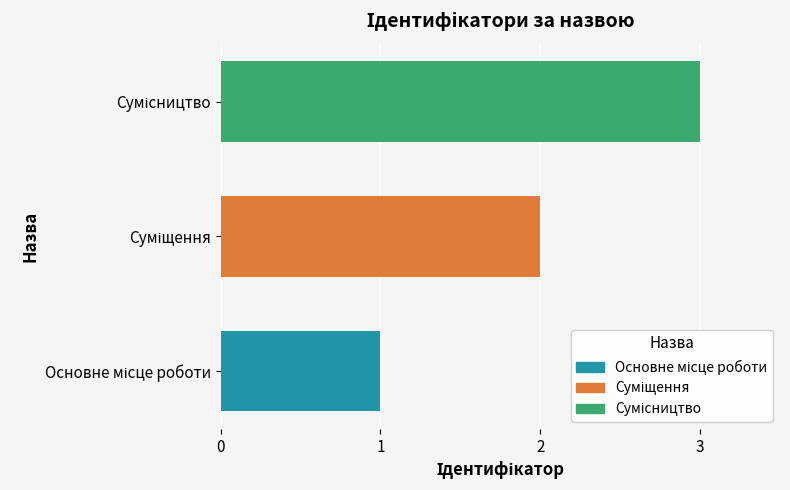

What is the minimum value shown in the chart?

1